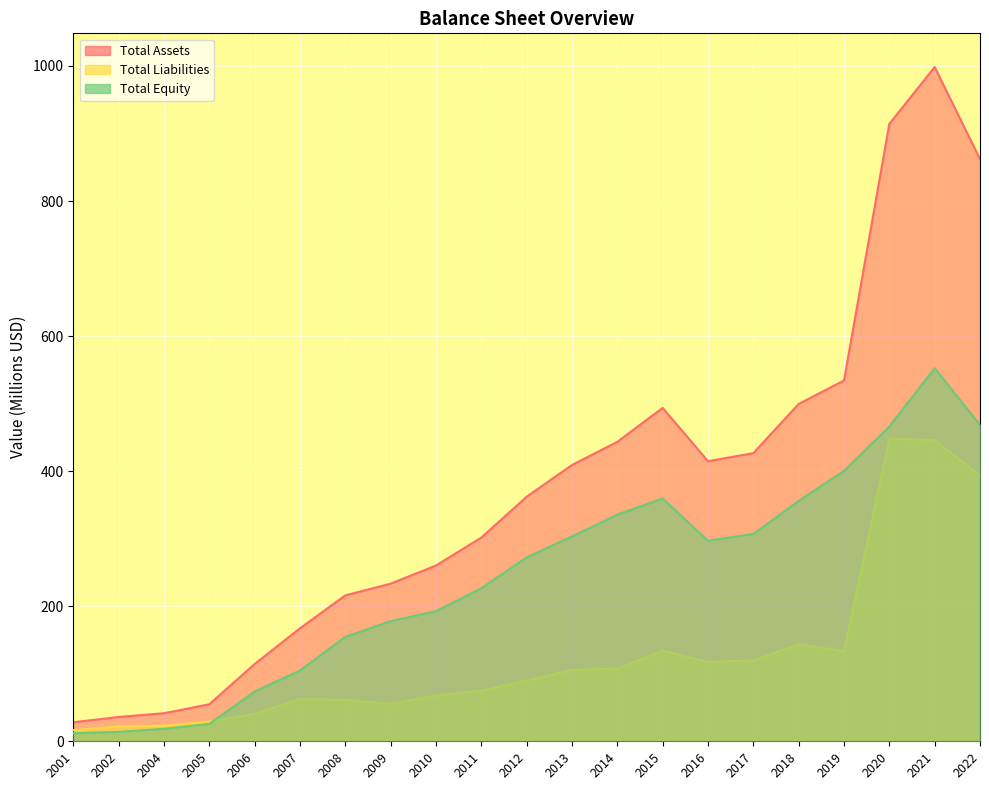

True or false: Total Equity has a value of 104.8 at 2007.

True